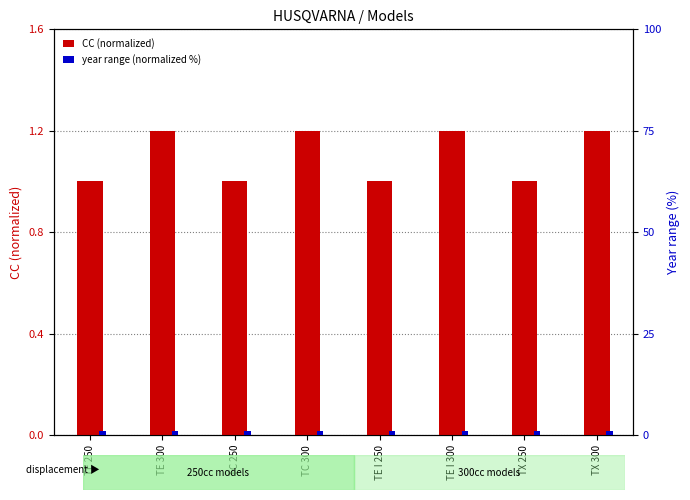

What is the value of the year range (normalized %) bar at the 4th from the left?

1.0